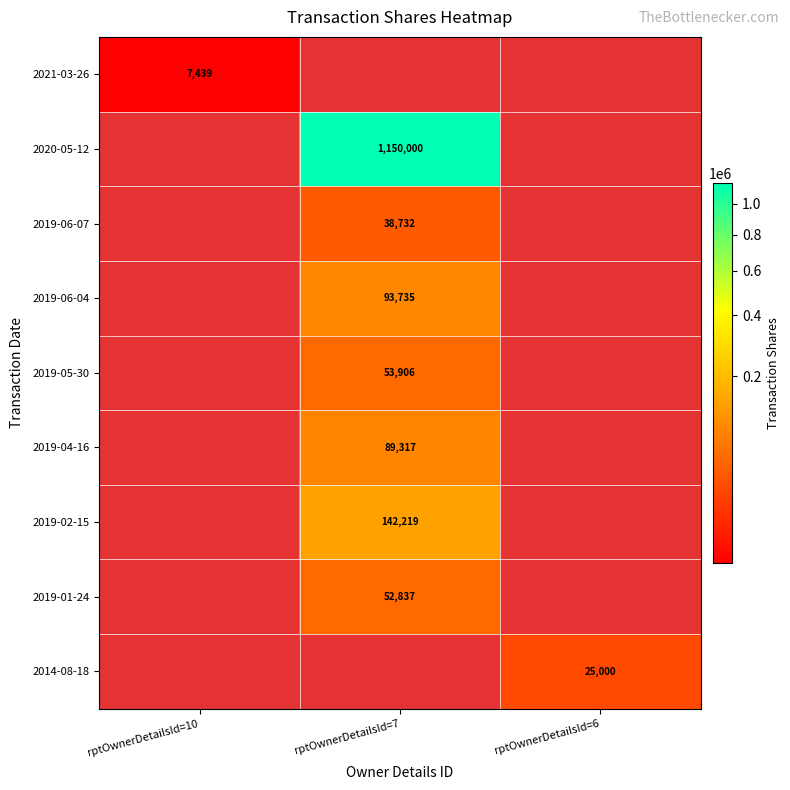

Is it true that 2020-05-12 equals 1150000 at rptOwnerDetailsId=7?

True